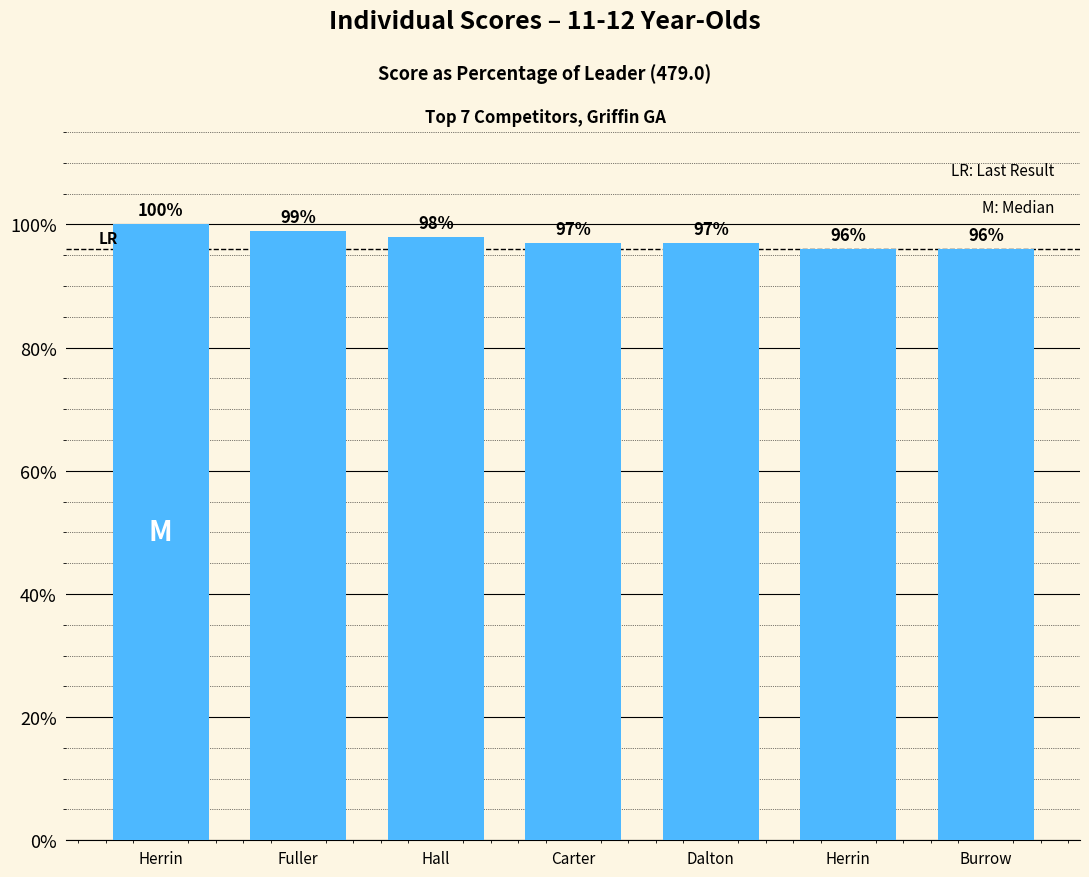

Where is the data nearest to the value 98?

Hall